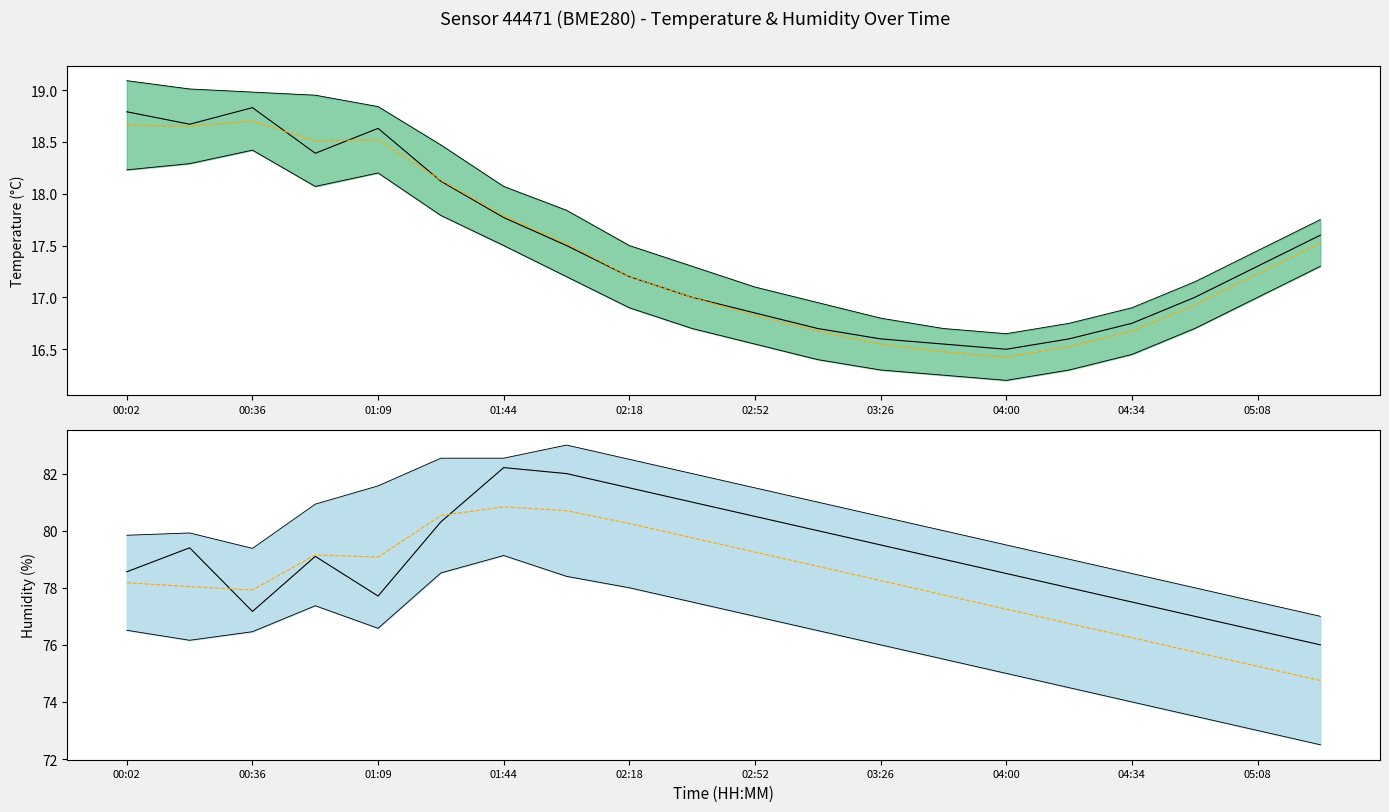

At which category does the chart reach its minimum across all series?

04:00